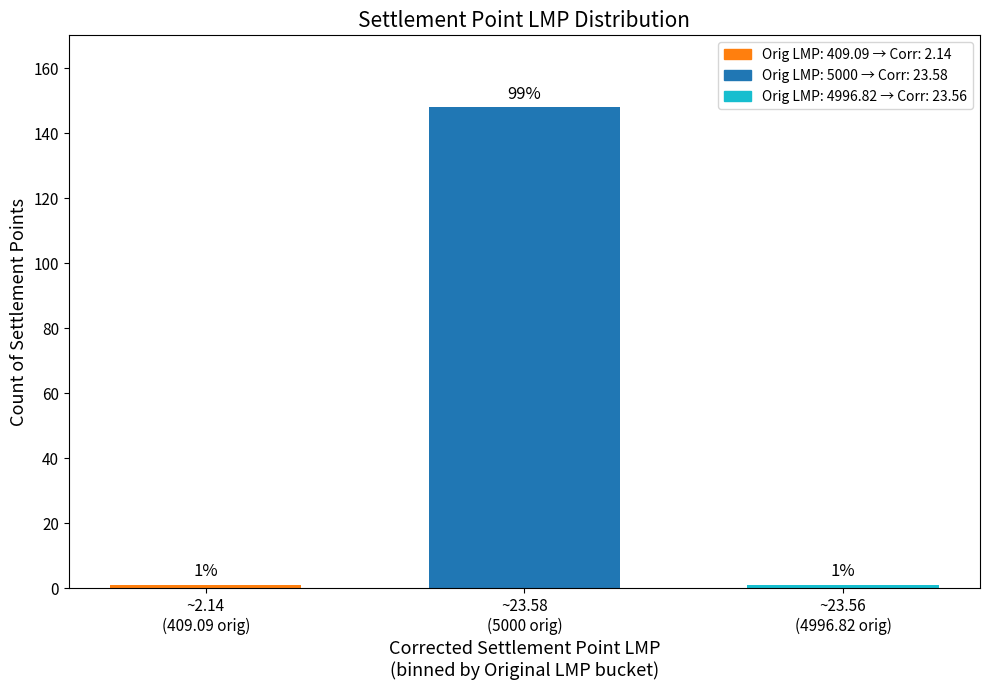

Is it true that the value at ~2.14
(409.09 orig) is 1?

True